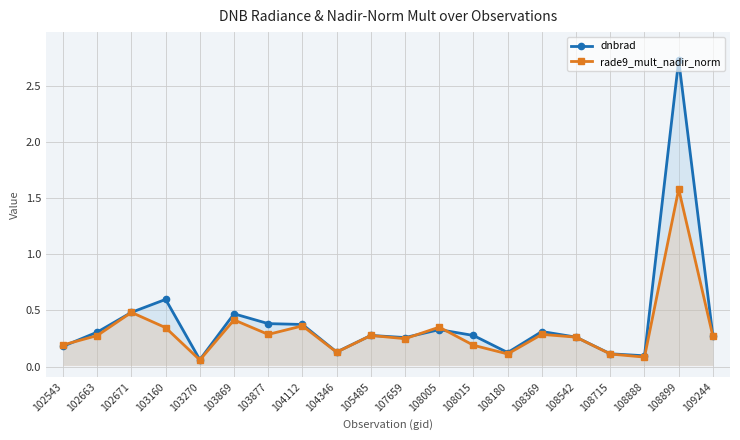

Which series changed the most between 108005 and 108369?

rade9_mult_nadir_norm